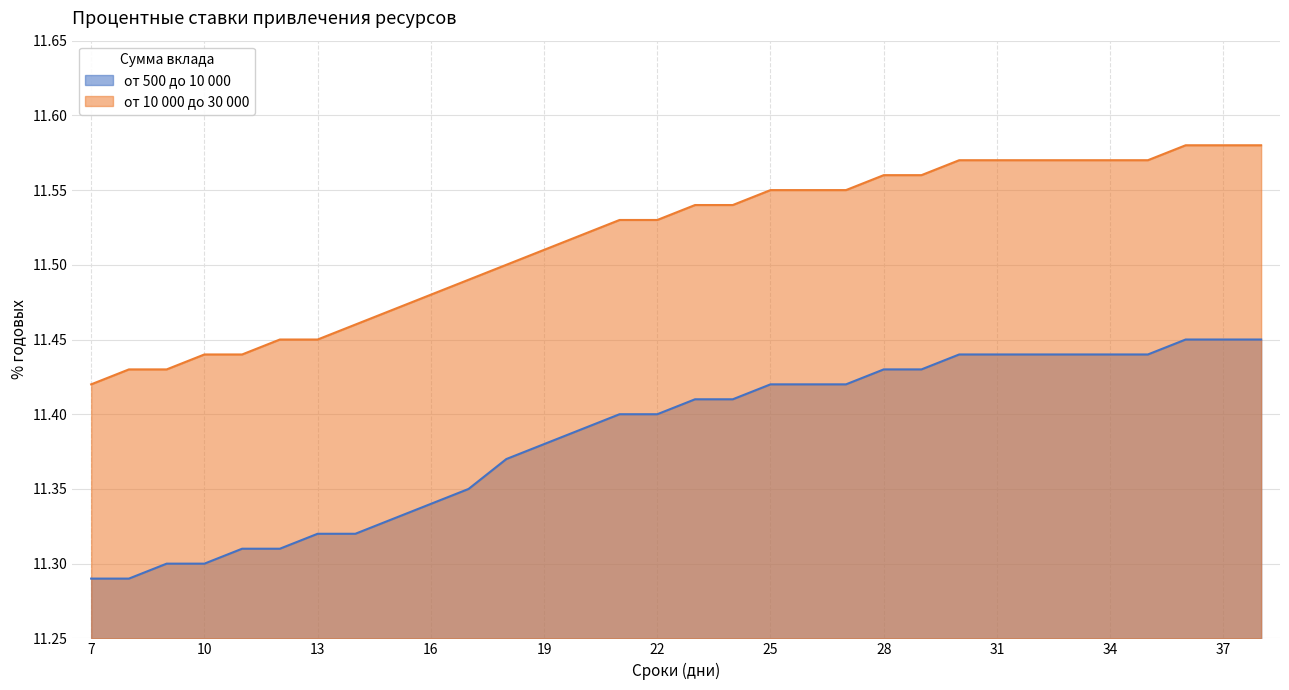

What is the difference between the second highest and minimum values in the от 500 до 10 000 series?

0.2